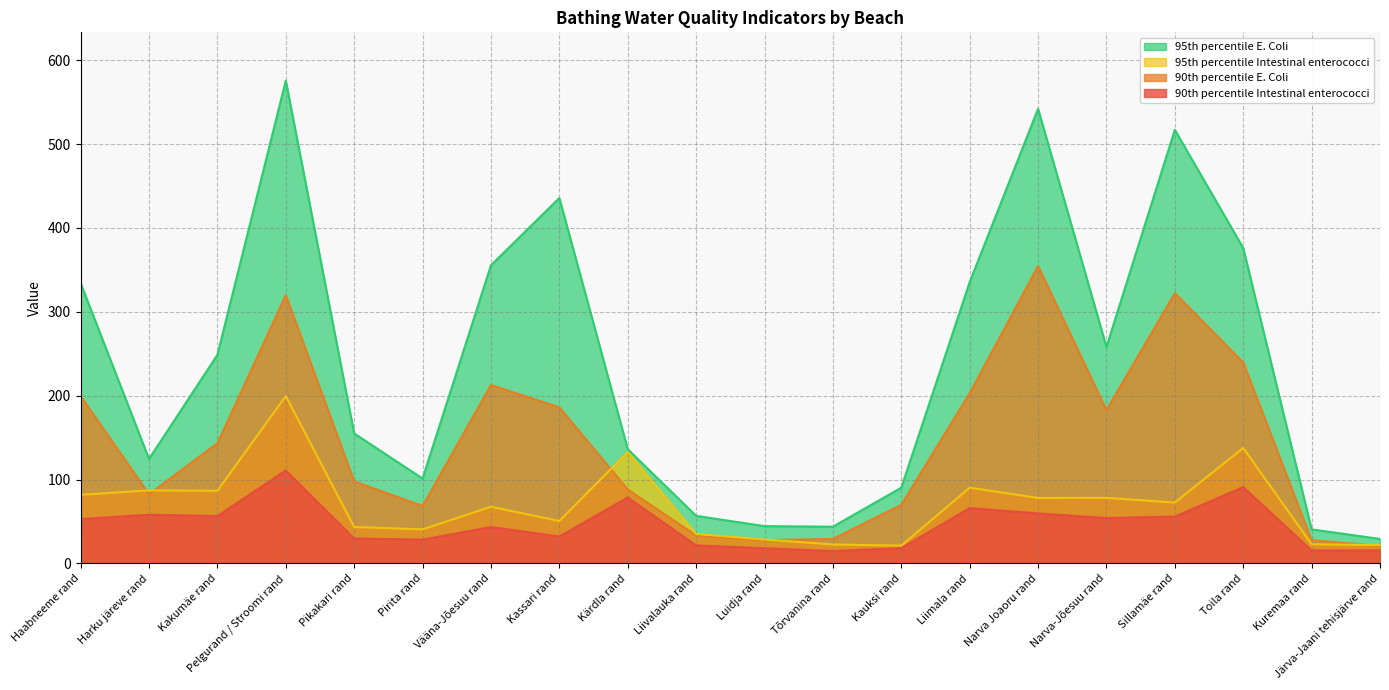

List the labels in order of 95th percentile E. Coli value, smallest first.

Järva-Jaani tehisjärve rand, Kuremaa rand, Tõrvanina rand, Luidja rand, Liivalauka rand, Kauksi rand, Pirita rand, Harku järeve rand, Kärdla rand, Pikakari rand, Kakumäe rand, Narva-Jõesuu rand, Haabneeme rand, Liimala rand, Vääna-Jõesuu rand, Toila rand, Kassari rand, Sillamäe rand, Narva Joaoru rand, Pelgurand / Stroomi rand